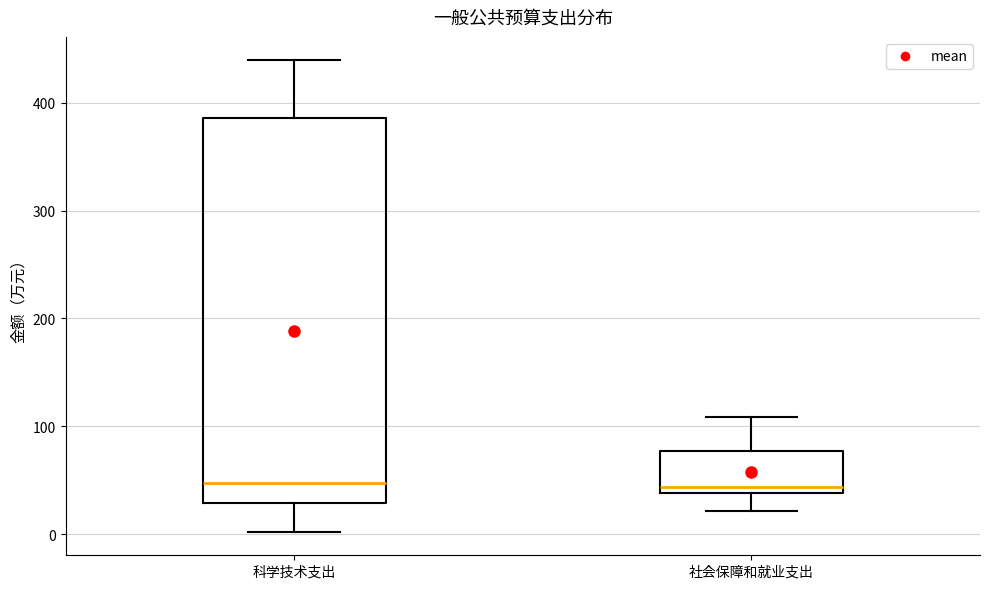

Reading left to right, transcribe this box plot: for each box, give where its median line is, the range the box spans, and where its two whiskers end, as read against the y-axis. The values are not printed on the chart, so give them approximately, as read against the axis.

科学技术支出: median 50, box 30 to 390, whiskers 0 to 440
社会保障和就业支出: median 40 (just above the box's lower edge), box 40 to 80, whiskers 20 to 110